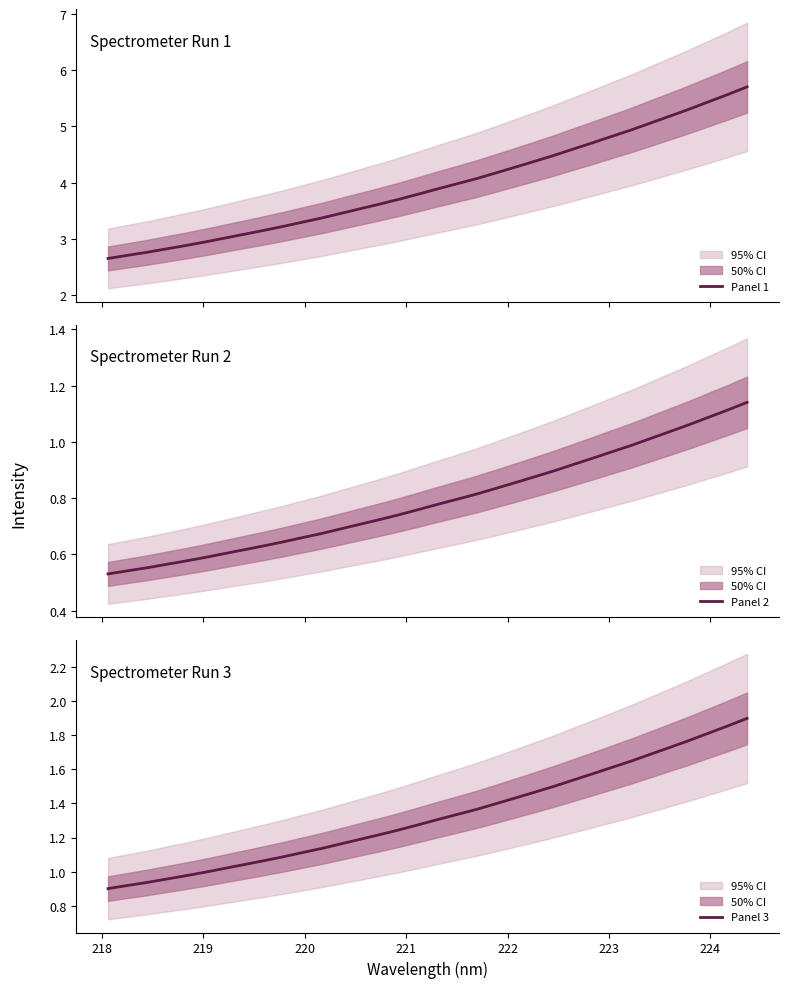

True or false: Panel 3 and Panel 2 intersect in this chart.

False